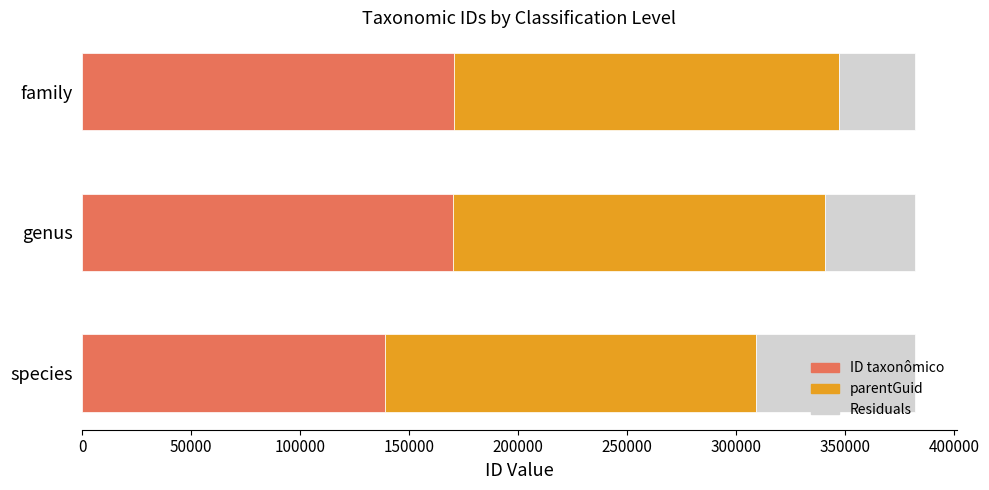

True or false: ID taxonômico has a value of 170126.0 at genus.

True